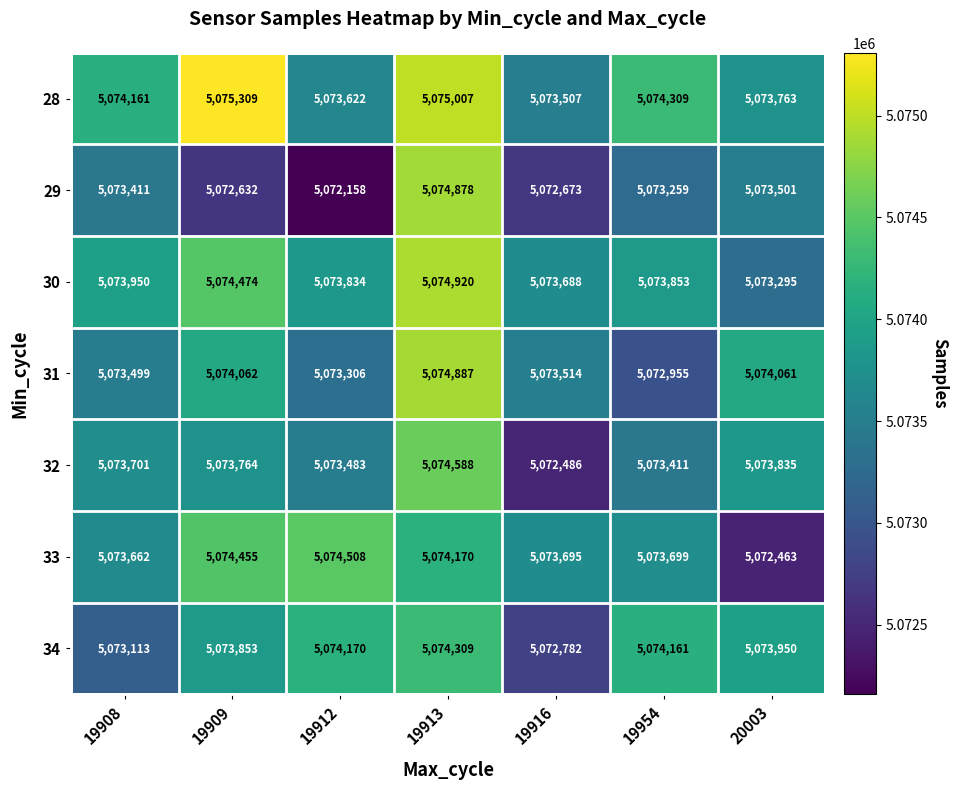

How many values in the 32 series are below 5073701?

3